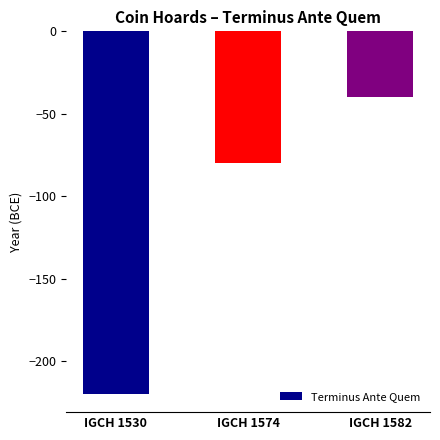

Reading left to right, transcribe all the data shown in this chart.

-220	-80	-40